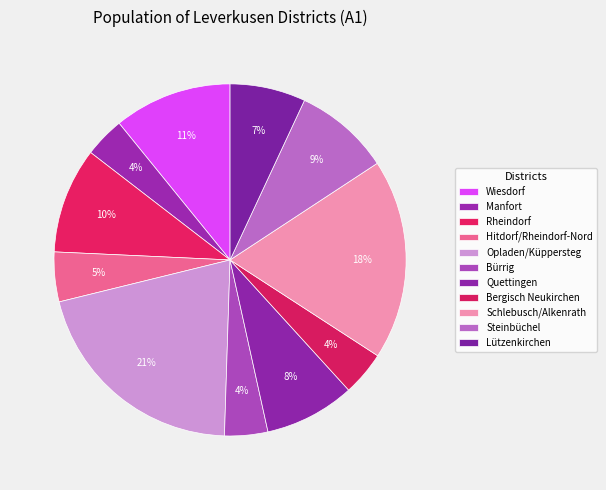

How many segments does this pie chart have?

11